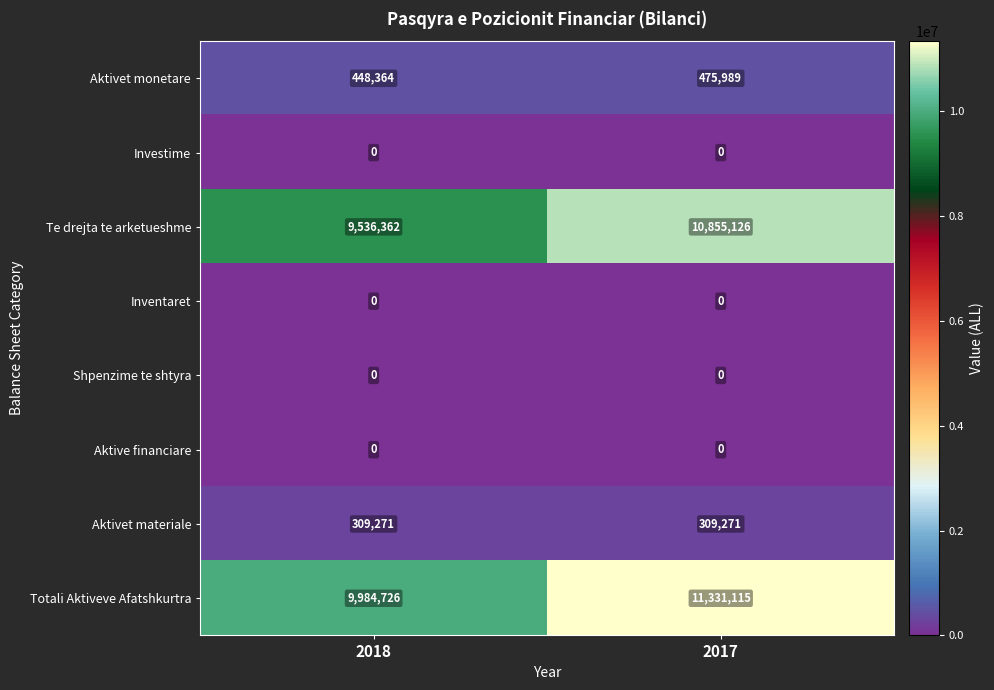

How many categories are shown in the chart?

2